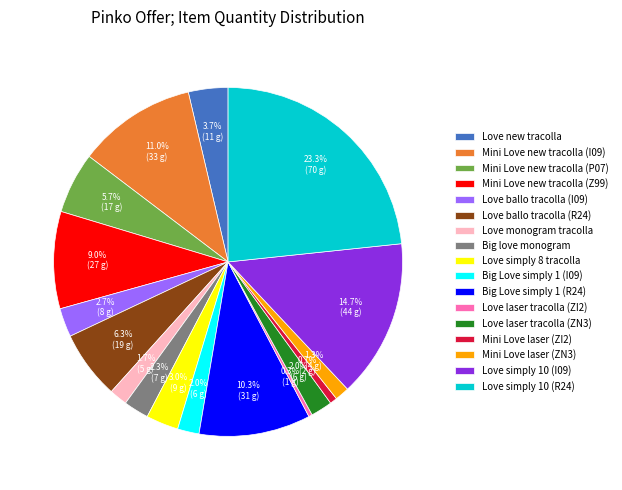

Which has a higher value, Big love monogram or Love new tracolla?

Love new tracolla